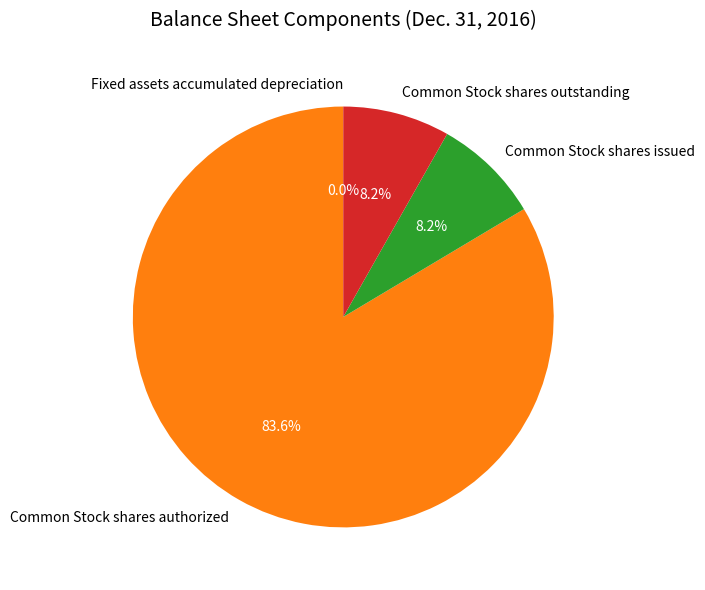

What is the largest slice in the pie chart?

Common Stock shares authorized